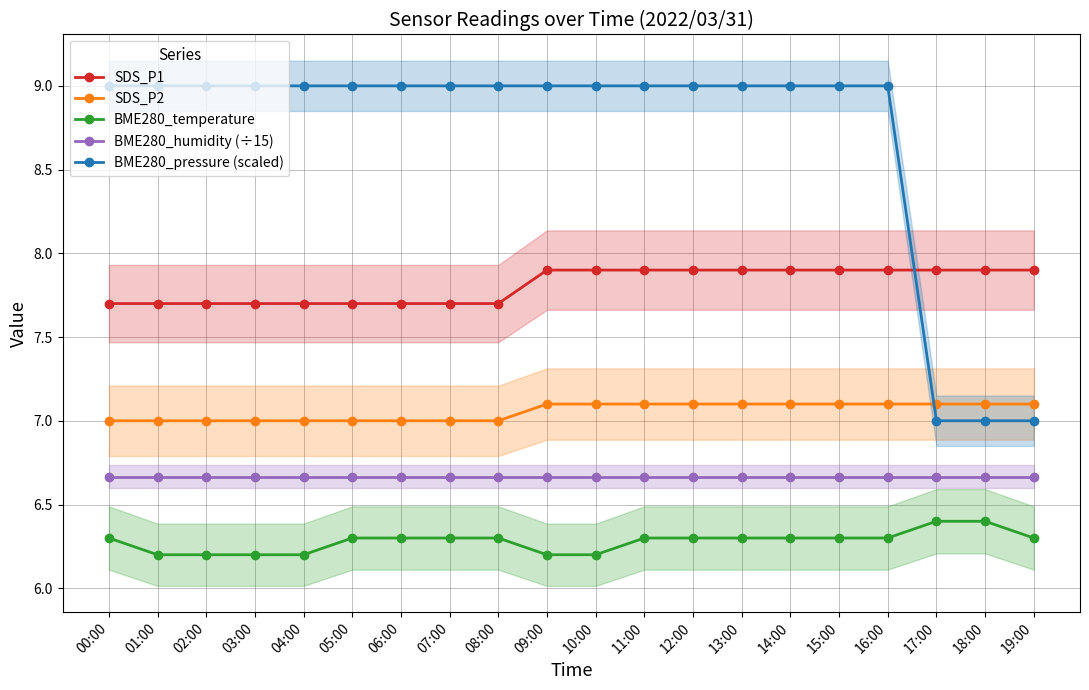

True or false: SDS_P1 has more than 2 points higher than both neighbors.

False